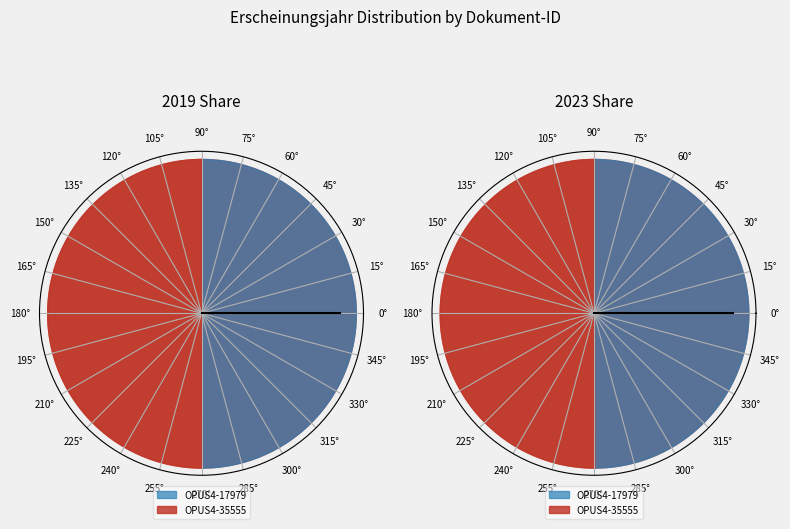

Is it true that OPUS4-35555 is 50% of the pie?

True